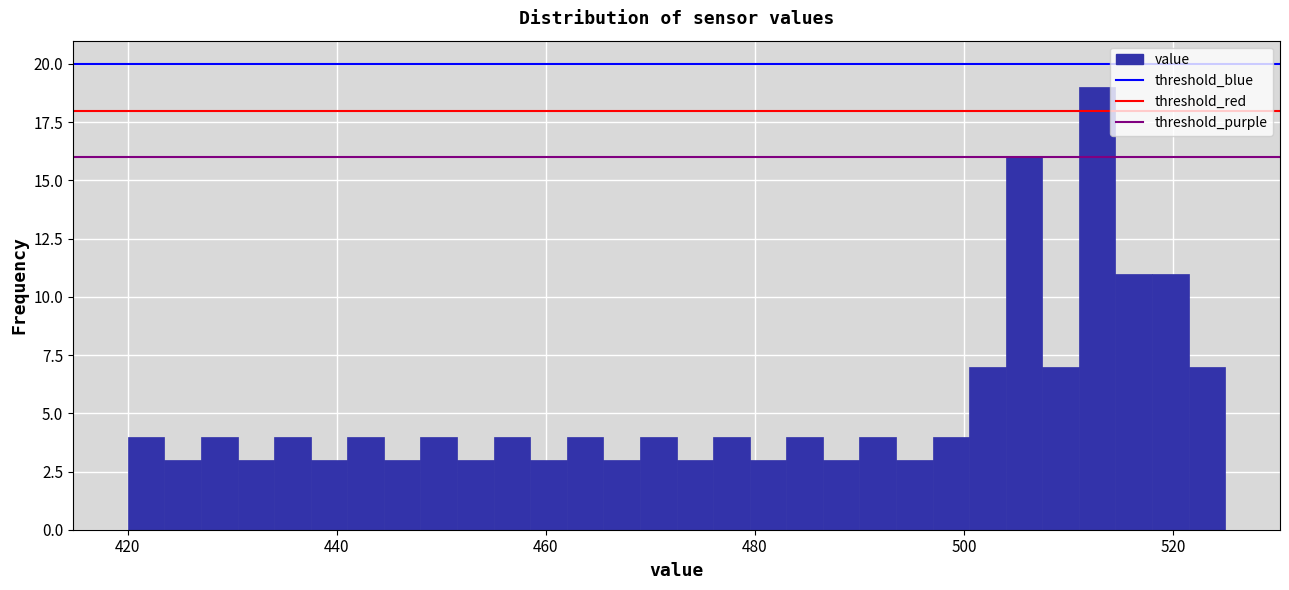

Around what value on the x-axis is the tallest bar? Give the approximate position of its centre, as read against the axis.

512